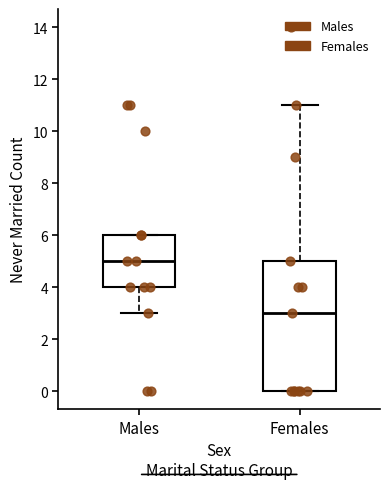

Where is the lower edge of the box for Males on the y-axis? The values are not printed on the chart, so give them approximately, as read against the axis.

4